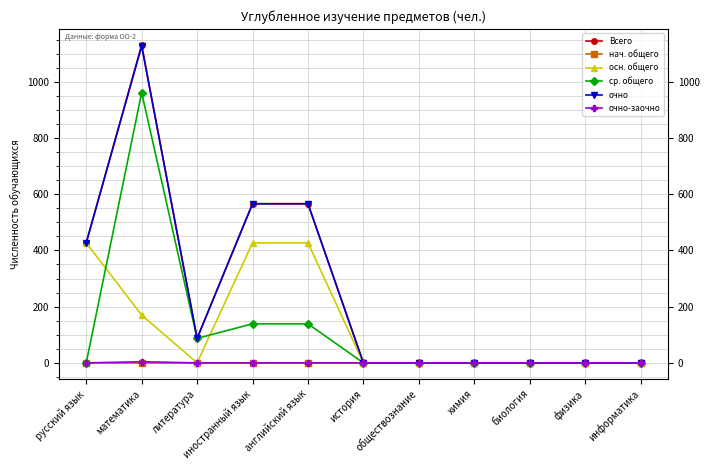

Which category has the highest value in the Всего series?

математика